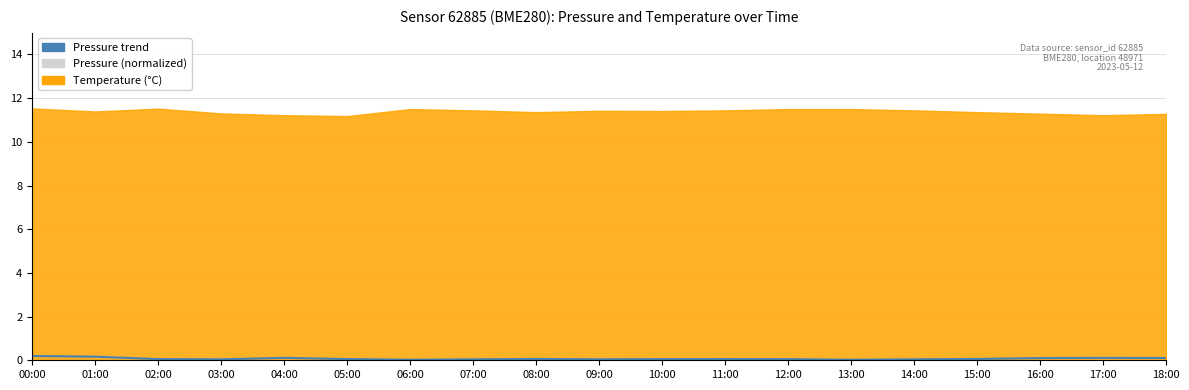

List the labels in order of value, largest first.

00:00, 01:00, 04:00, 17:00, 18:00, 16:00, 08:00, 15:00, 05:00, 11:00, 02:00, 10:00, 12:00, 09:00, 03:00, 07:00, 14:00, 06:00, 13:00